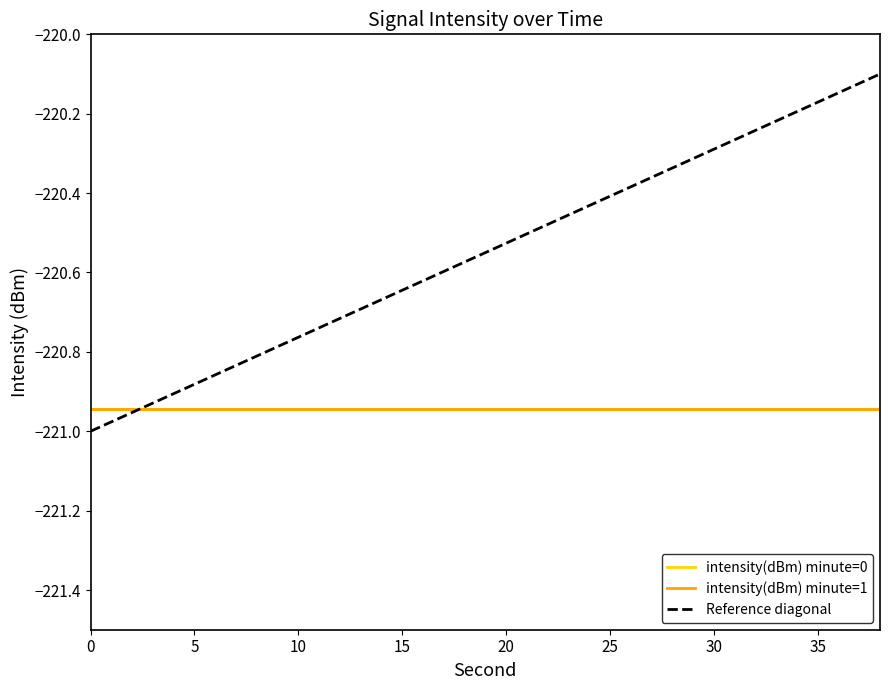

Which series has the largest range (max minus min)?

Reference diagonal